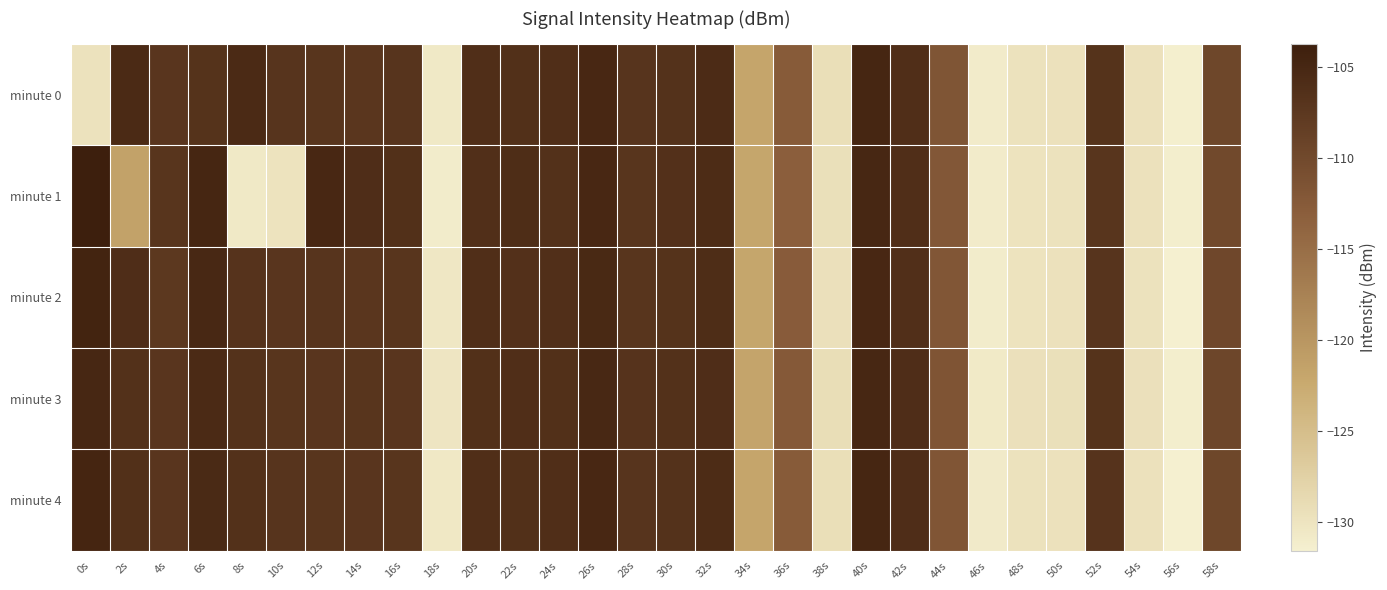

Reading left to right, what are all the values shown in this chart?

minute 0: 0s=-129.8	2s=-105.5	4s=-107.2	6s=-106.7	8s=-105.5	10s=-107.0	12s=-107.0	14s=-107.3	16s=-107.0	18s=-130.7	20s=-106.0	22s=-106.3	24s=-106.0	26s=-105.0	28s=-106.9	30s=-106.6	32s=-105.6	34s=-121.9	36s=-112.6	38s=-129.4	40s=-104.9	42s=-106.0	44s=-111.8	46s=-131.0	48s=-129.8	50s=-129.7	52s=-106.8	54s=-129.7	56s=-131.5	58s=-109.7
minute 1: 0s=-103.7	2s=-121.6	4s=-107.0	6s=-104.8	8s=-130.7	10s=-129.9	12s=-105.0	14s=-105.9	16s=-106.3	18s=-131.1	20s=-106.2	22s=-105.8	24s=-106.5	26s=-105.1	28s=-107.0	30s=-106.4	32s=-105.7	34s=-122.0	36s=-113.0	38s=-129.5	40s=-105.0	42s=-106.1	44s=-112.0	46s=-131.0	48s=-129.9	50s=-129.8	52s=-107.0	54s=-129.7	56s=-131.3	58s=-110.0
minute 2: 0s=-104.5	2s=-106.0	4s=-107.5	6s=-105.2	8s=-106.8	10s=-107.1	12s=-106.9	14s=-107.3	16s=-107.0	18s=-130.5	20s=-106.1	22s=-106.4	24s=-106.2	26s=-105.3	28s=-107.0	30s=-106.7	32s=-105.8	34s=-122.0	36s=-112.7	38s=-129.6	40s=-105.1	42s=-106.2	44s=-111.9	46s=-131.1	48s=-129.9	50s=-129.7	52s=-106.9	54s=-129.8	56s=-131.6	58s=-109.8
minute 3: 0s=-105.0	2s=-106.5	4s=-107.2	6s=-105.5	8s=-106.6	10s=-107.0	12s=-107.1	14s=-107.0	16s=-107.1	18s=-130.2	20s=-106.3	22s=-106.1	24s=-106.3	26s=-105.2	28s=-106.8	30s=-106.5	32s=-105.9	34s=-121.7	36s=-112.4	38s=-129.3	40s=-105.0	42s=-106.0	44s=-111.6	46s=-130.8	48s=-129.6	50s=-129.5	52s=-106.7	54s=-129.6	56s=-131.3	58s=-109.5
minute 4: 0s=-104.8	2s=-106.3	4s=-107.1	6s=-105.4	8s=-106.5	10s=-106.9	12s=-107.0	14s=-107.2	16s=-107.0	18s=-130.6	20s=-106.1	22s=-106.3	24s=-106.1	26s=-105.1	28s=-106.9	30s=-106.6	32s=-105.7	34s=-121.9	36s=-112.6	38s=-129.4	40s=-104.9	42s=-106.0	44s=-111.8	46s=-130.9	48s=-129.8	50s=-129.7	52s=-106.8	54s=-129.7	56s=-131.5	58s=-109.7